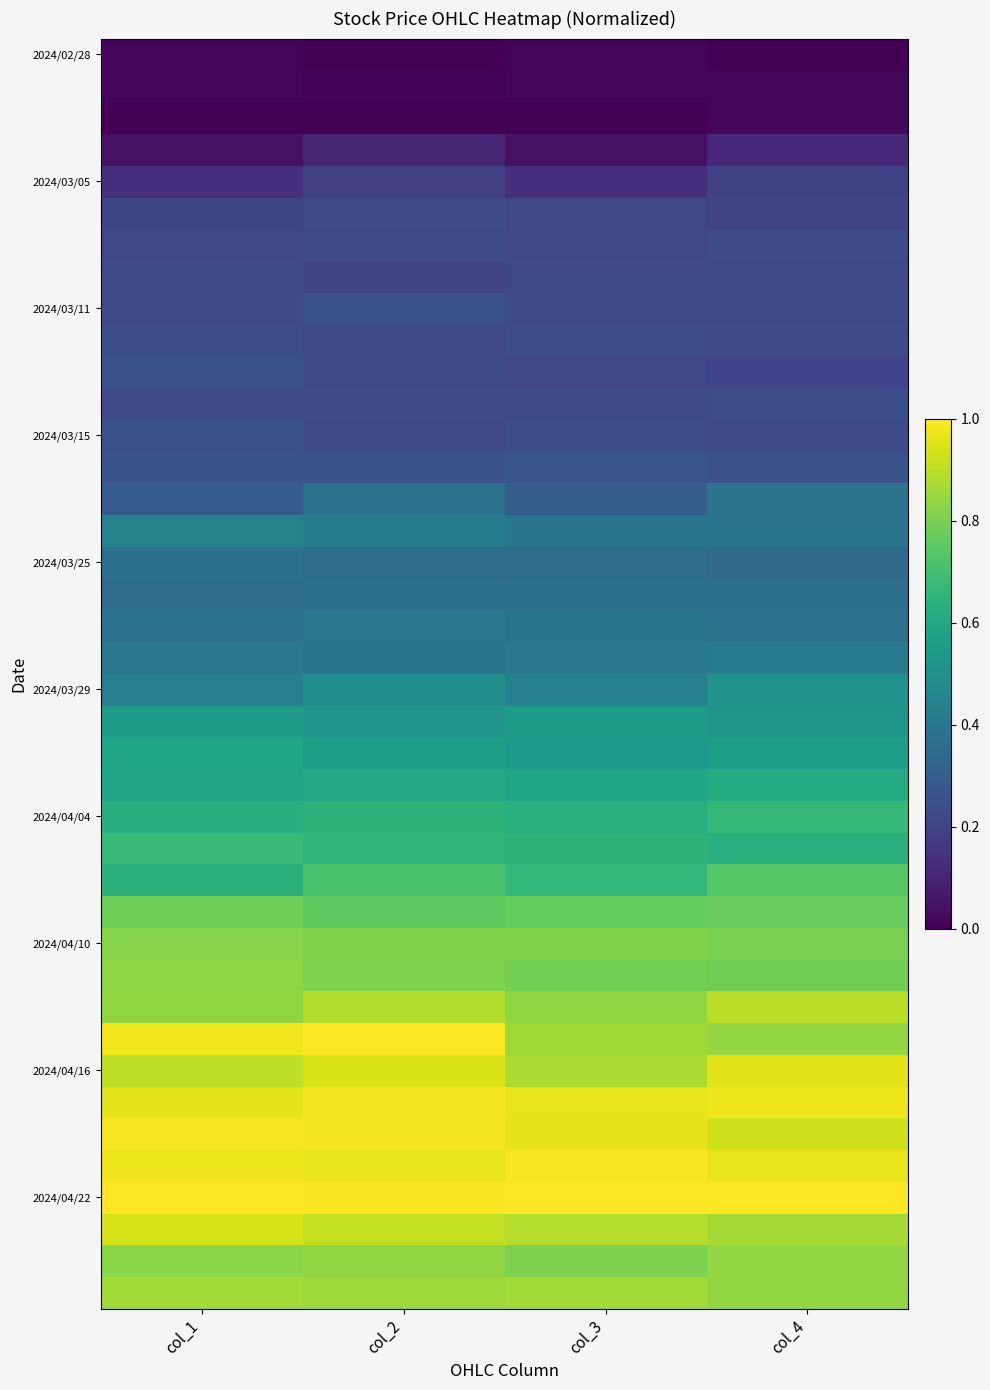

What is the total value across all series at col_2?

20.6